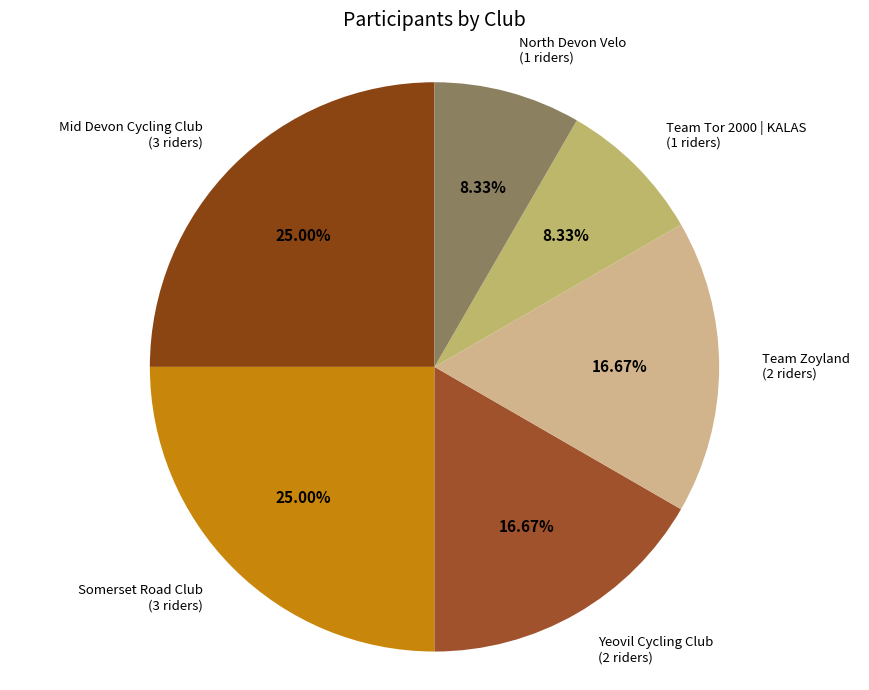

Combined, do Team Zoyland and Mid Devon Cycling Club account for over 50%?

No